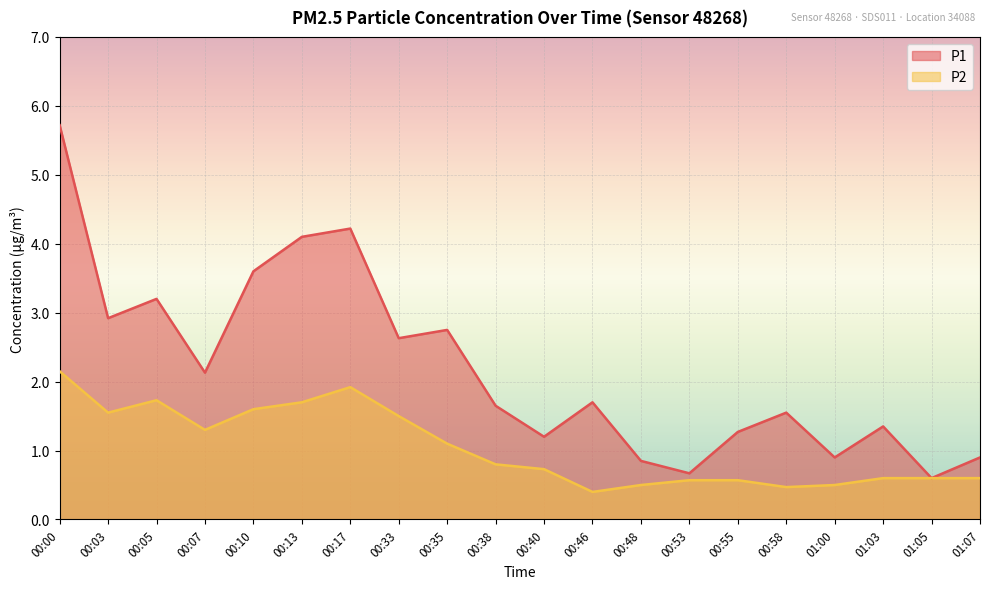

How many lines are shown in the chart?

2